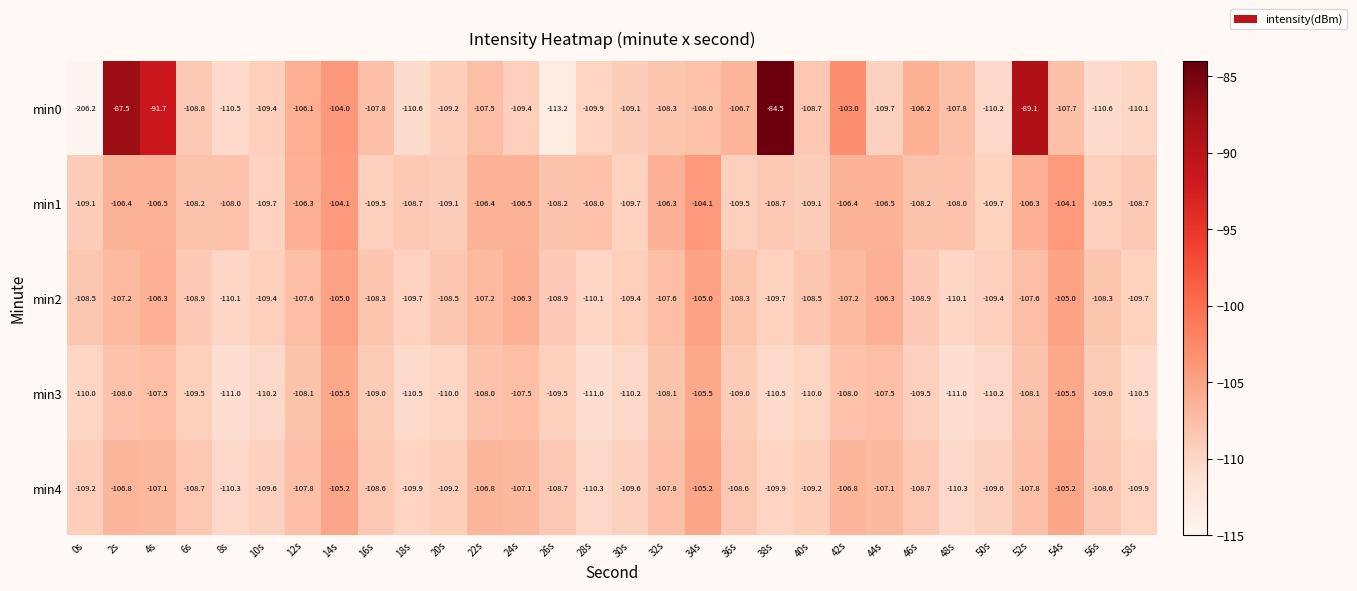

What is the difference between the min3 values at 10s and 18s?

0.3